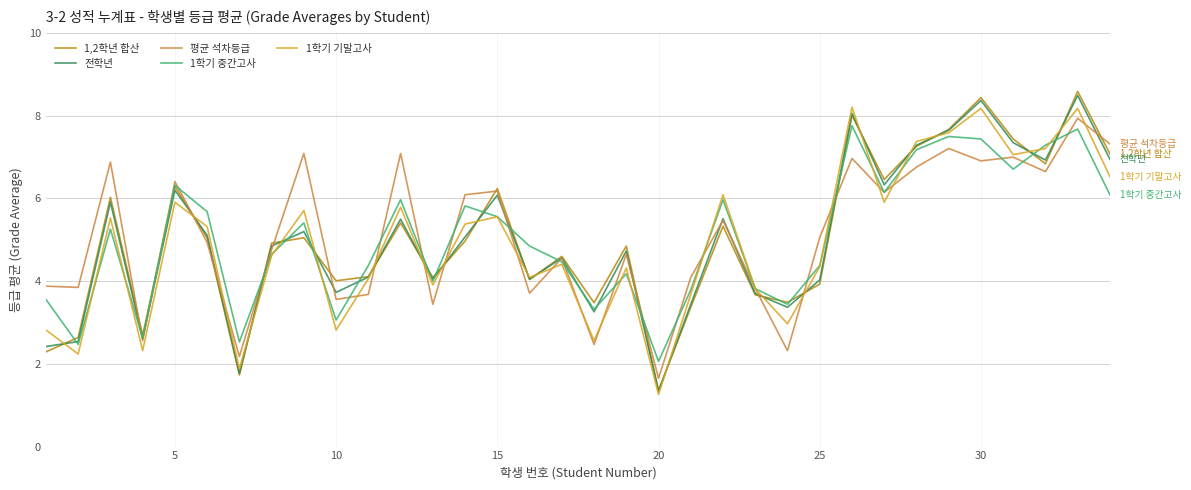

What is the maximum value for 전학년?

8.5